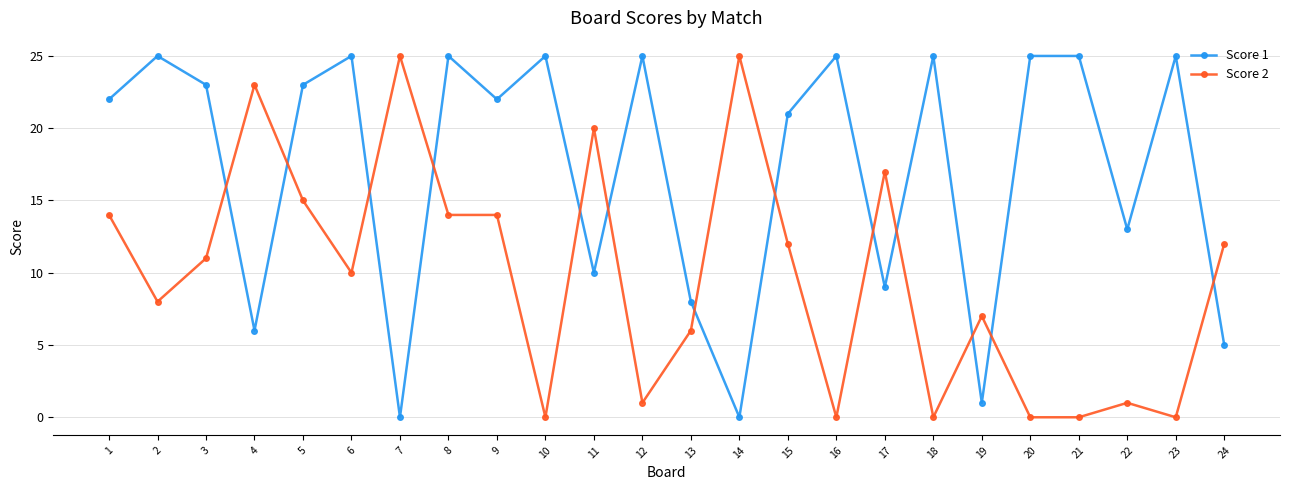

What are all the series names shown in the legend?

Score 1, Score 2